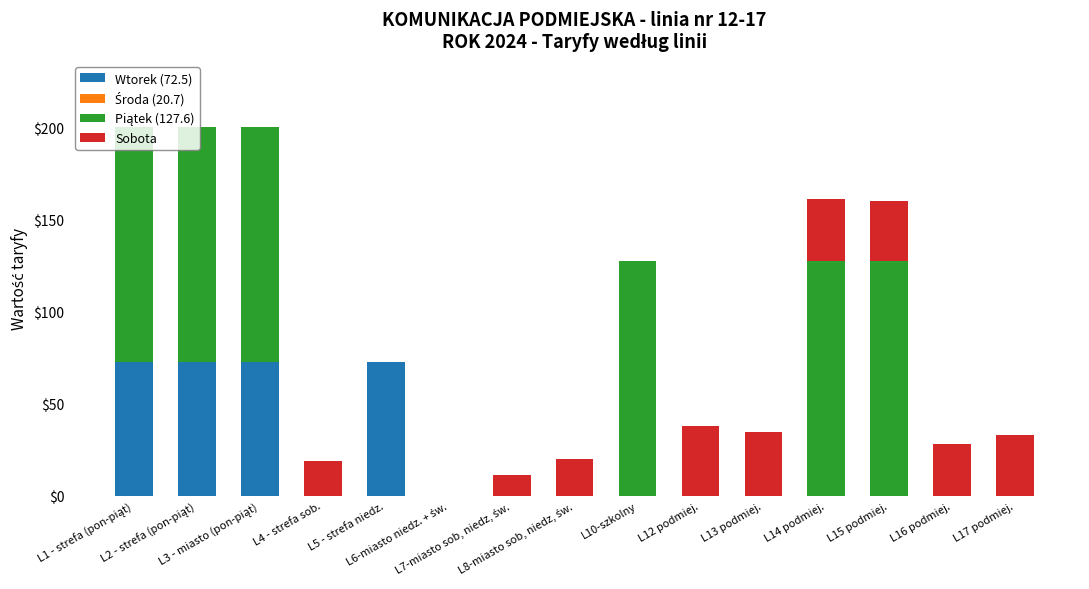

What is the label of the 11th bar from the right?

L5 - strefa niedz.